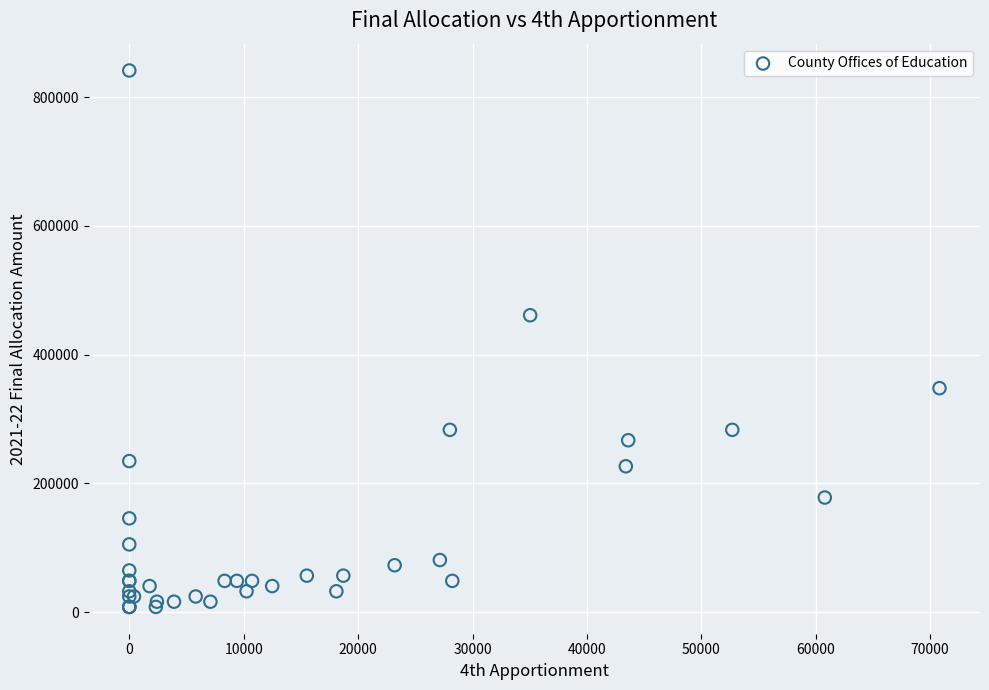

What Y value in the scatter plot is closest to 424756?

461165